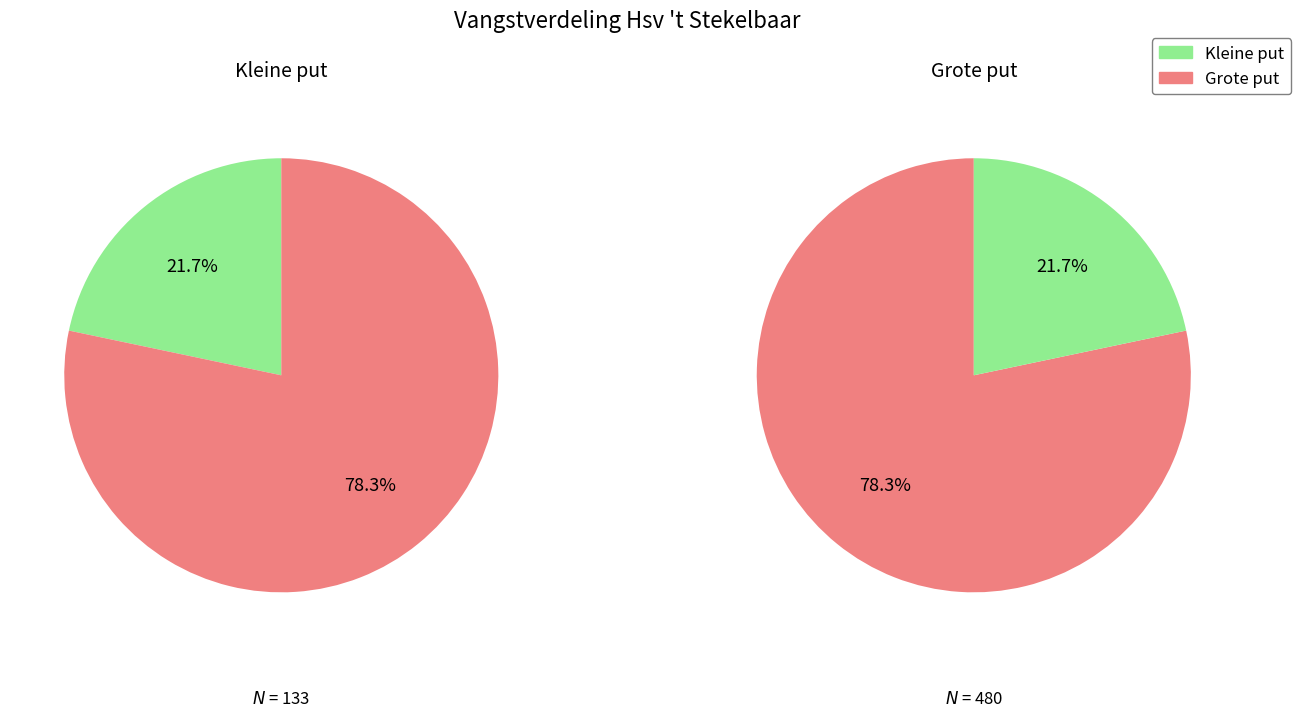

Which category has the smallest portion of the pie?

Kleine put